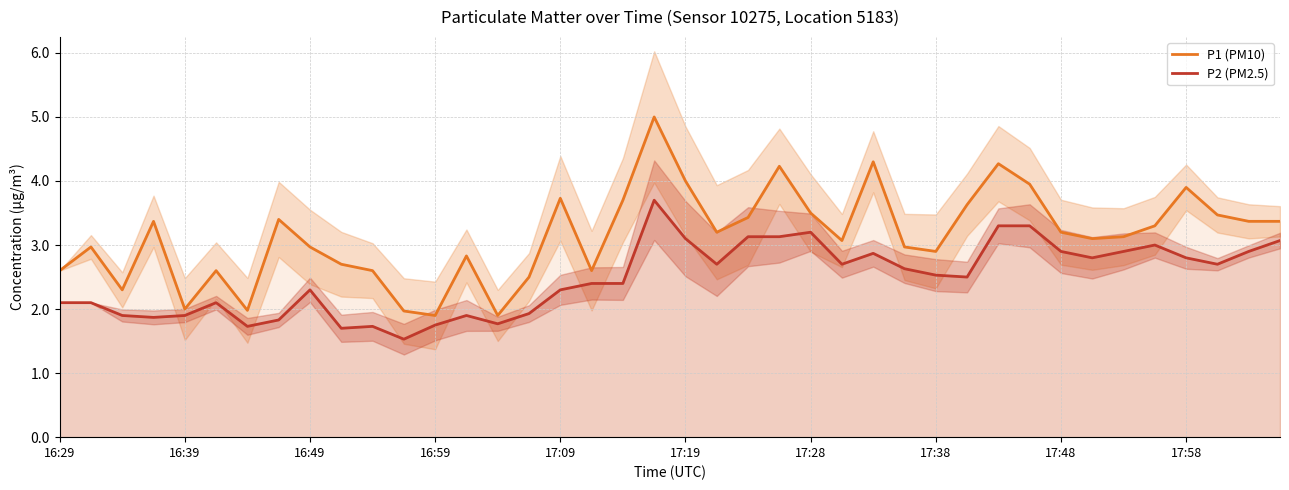

True or false: P1 (PM10) and P2 (PM2.5) intersect in this chart.

False